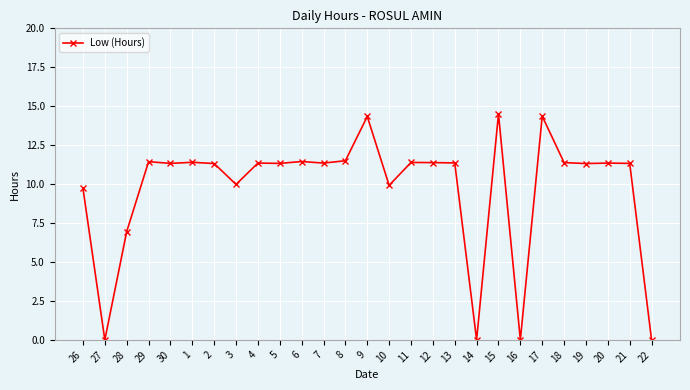

How many lines are shown in the chart?

1